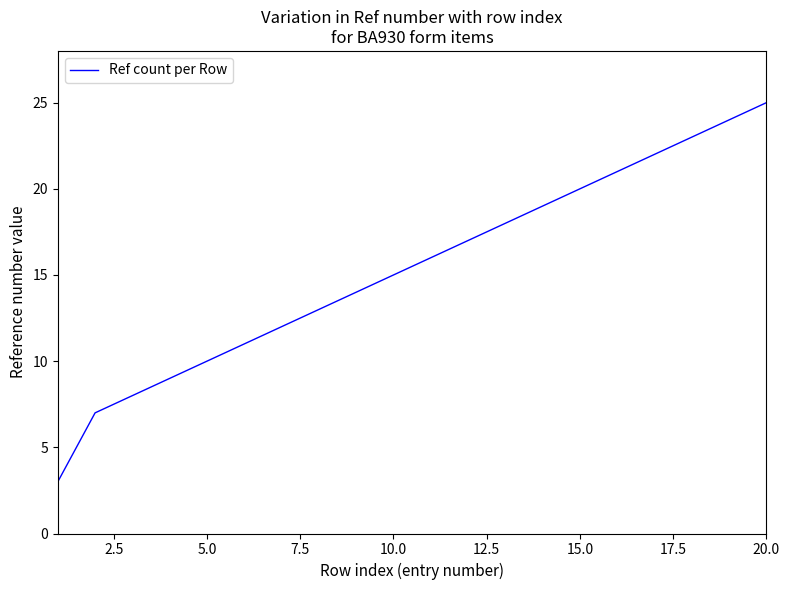

What is the difference between the maximum and minimum values?

22